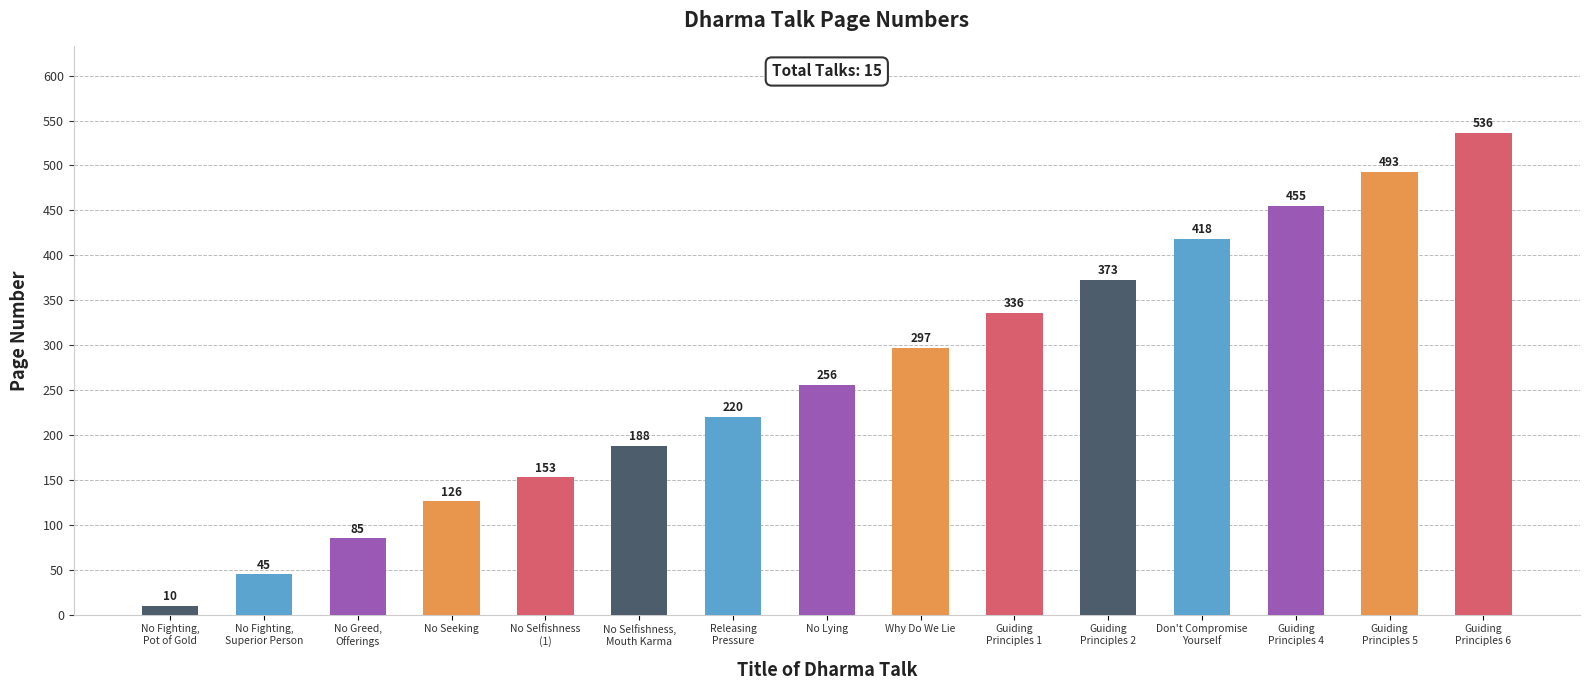

List the labels in order of value, smallest first.

No Fighting,
Pot of Gold, No Fighting,
Superior Person, No Greed,
Offerings, No Seeking, No Selfishness
(1), No Selfishness,
Mouth Karma, Releasing
Pressure, No Lying, Why Do We Lie, Guiding
Principles 1, Guiding
Principles 2, Don't Compromise
Yourself, Guiding
Principles 4, Guiding
Principles 5, Guiding
Principles 6